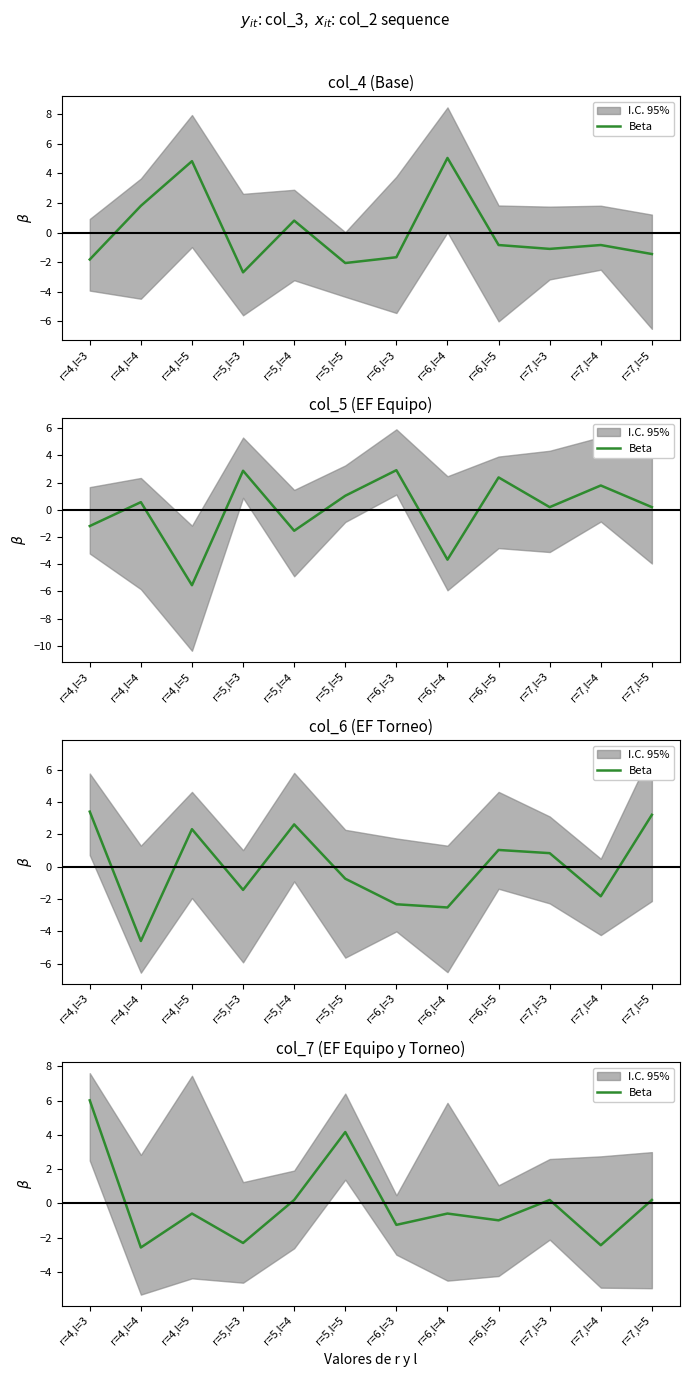

How many lines are shown in the chart?

1